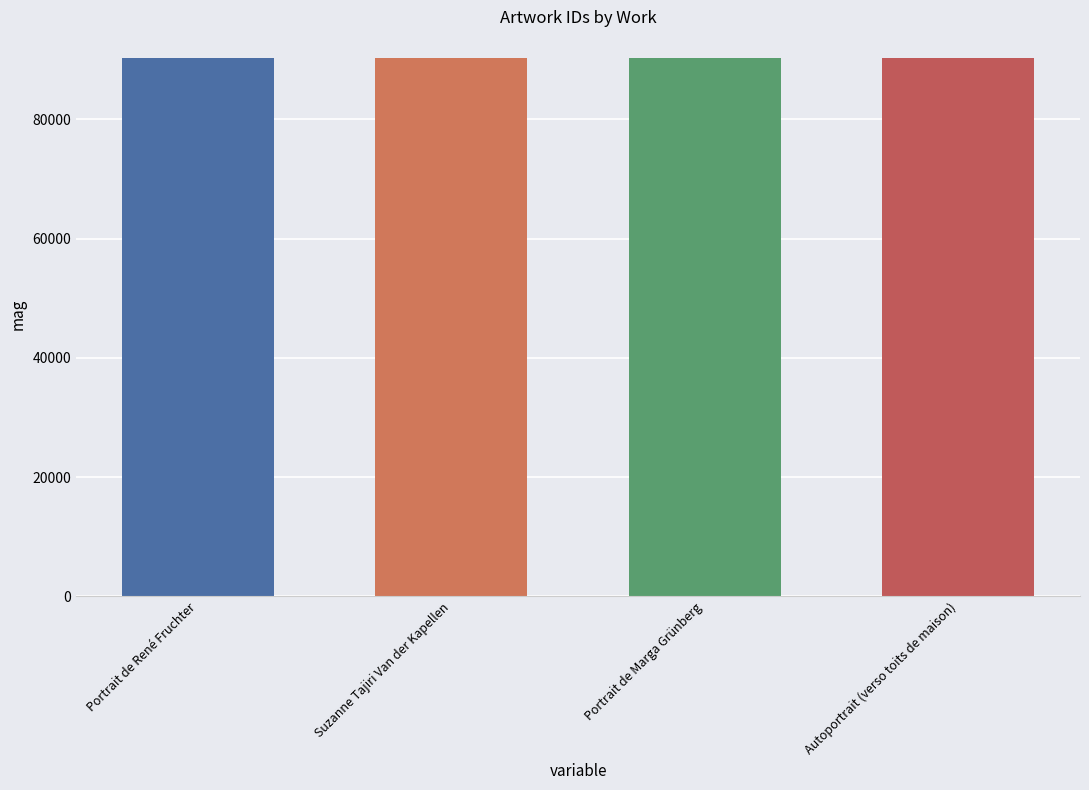

Reading left to right, list all the values displayed in this chart.

Portrait de René Fruchter=90271	Suzanne Tajiri Van der Kapellen=90240	Portrait de Marga Grünberg=90238	Autoportrait (verso toits de maison)=90272